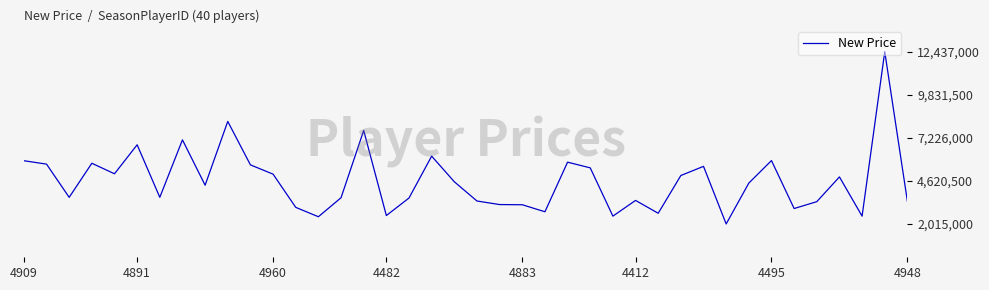

What is the difference between the maximum and minimum values?

10422000